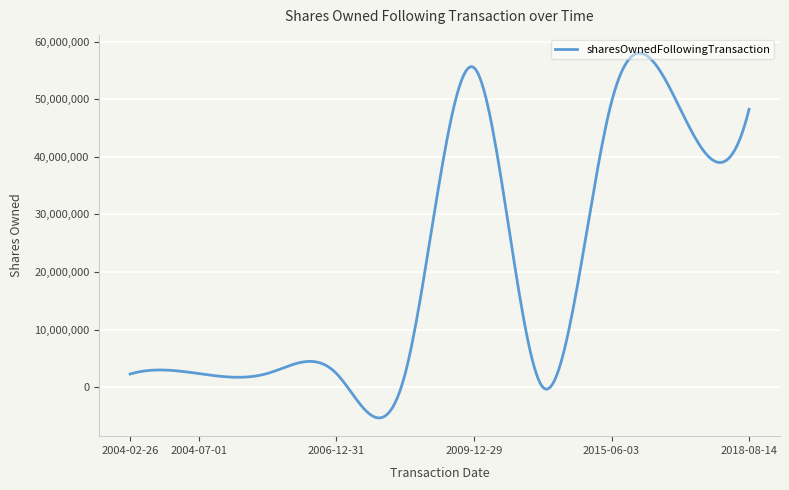

What is the greatest value displayed?

57995059.6